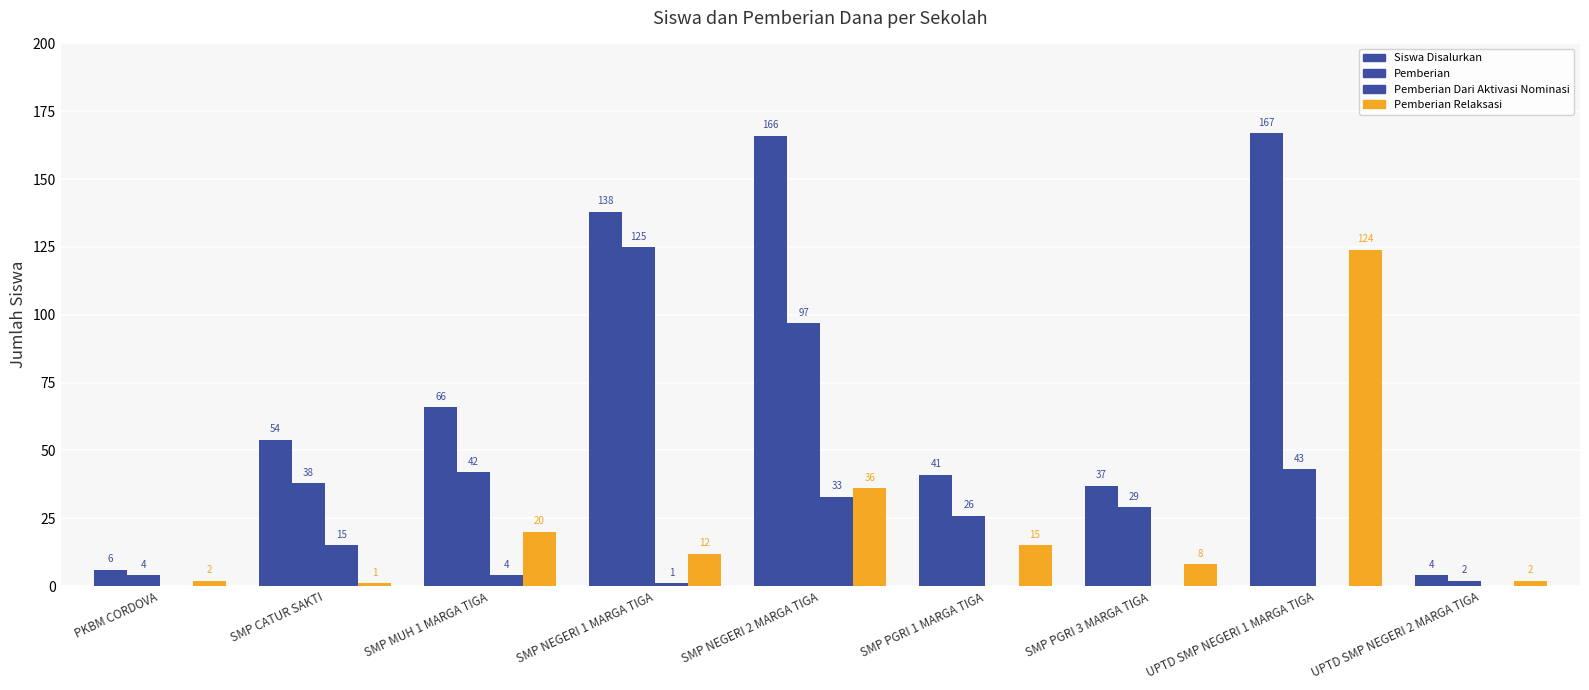

How many groups of bars are there?

9